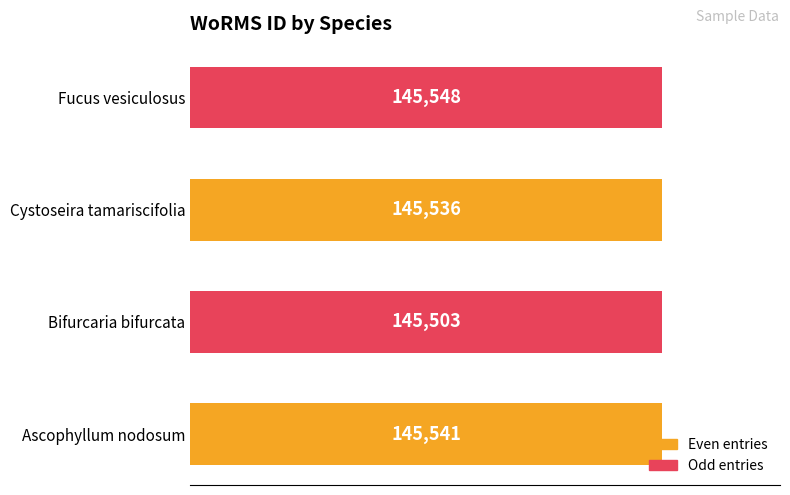

Is it true that the value at Cystoseira tamariscifolia is 196836?

False